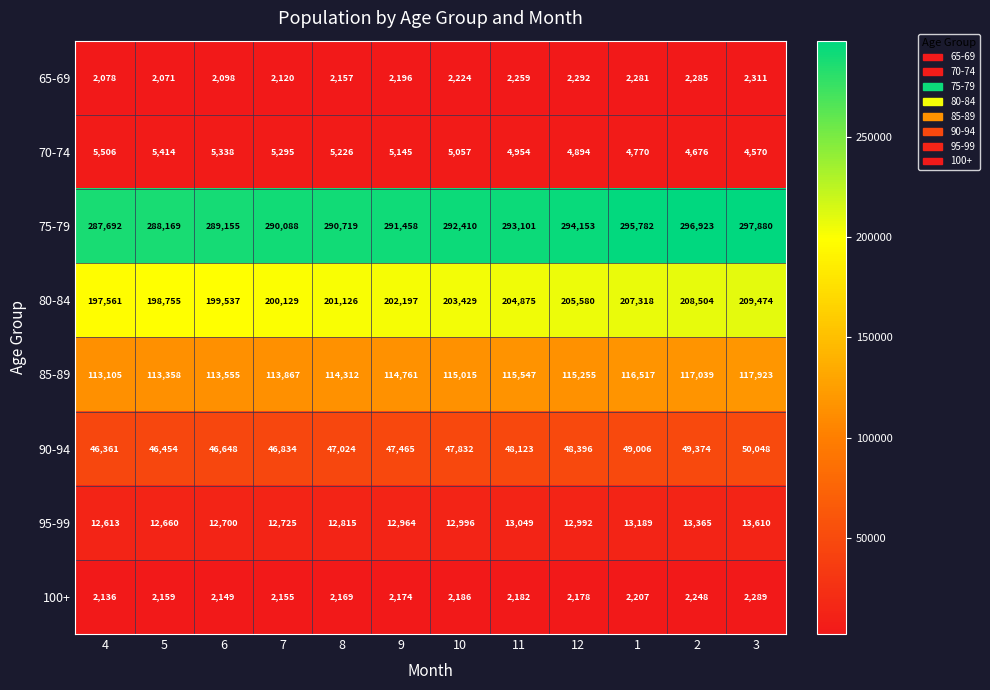

At which category does the chart reach its minimum across all series?

5